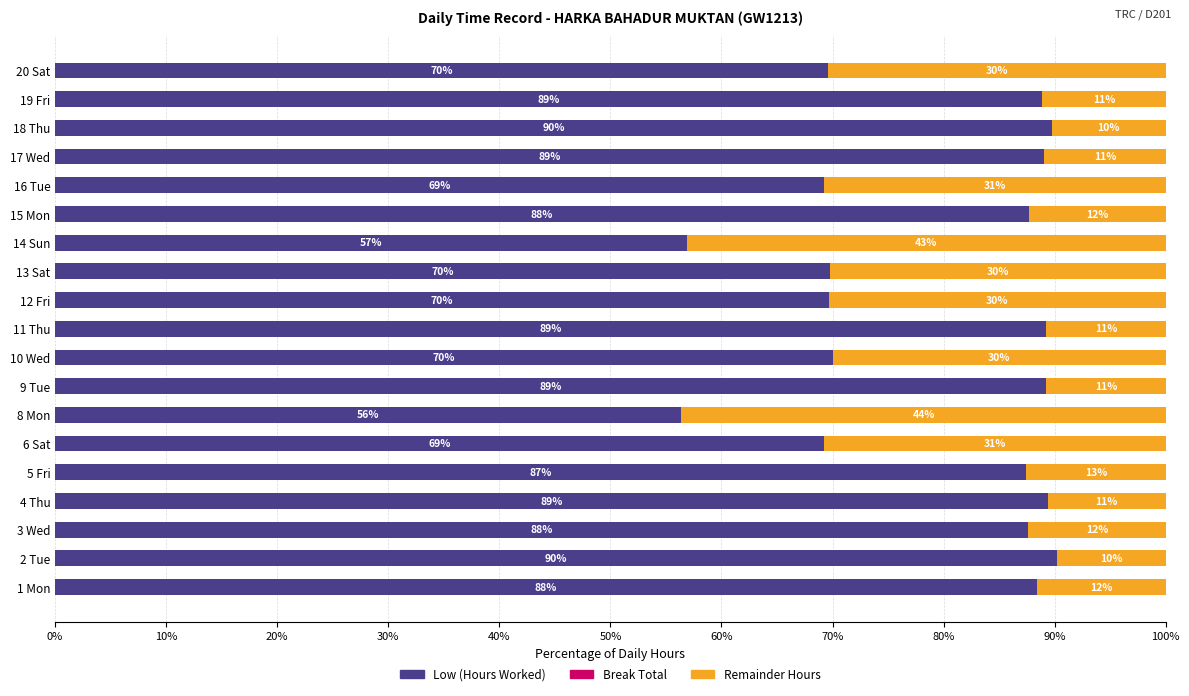

What is the total value across all series at 2 Tue?

100.0